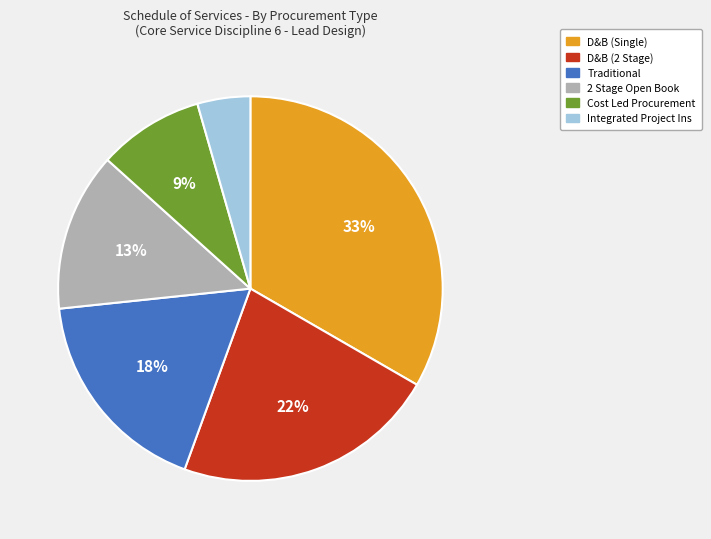

What percentage is the Cost Led Procurement slice, to the nearest percent?

9%